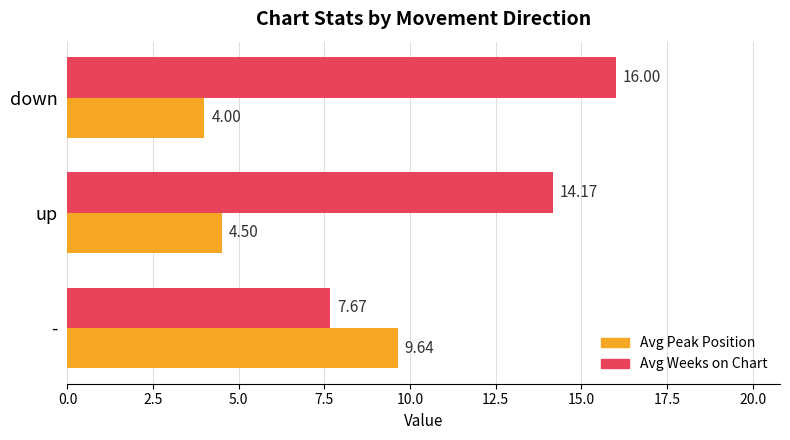

Which category has the lowest value in the Avg Peak Position series?

down